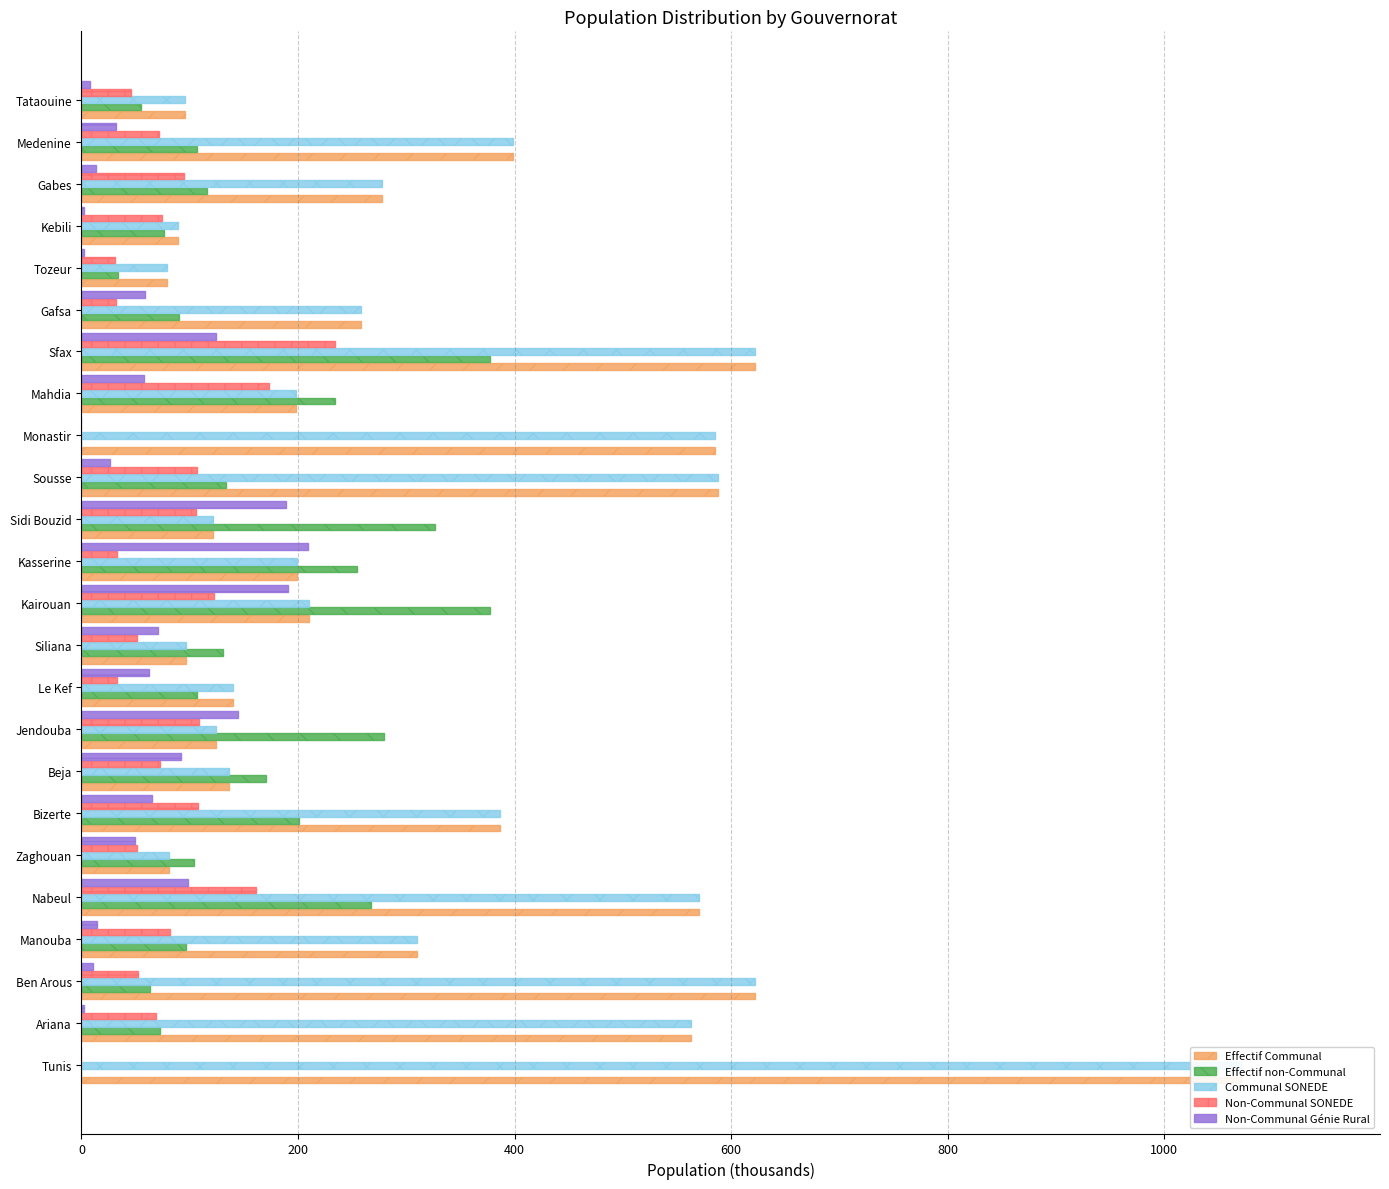

What is the value of the Communal SONEDE bar at the 12th from the left?

210.2